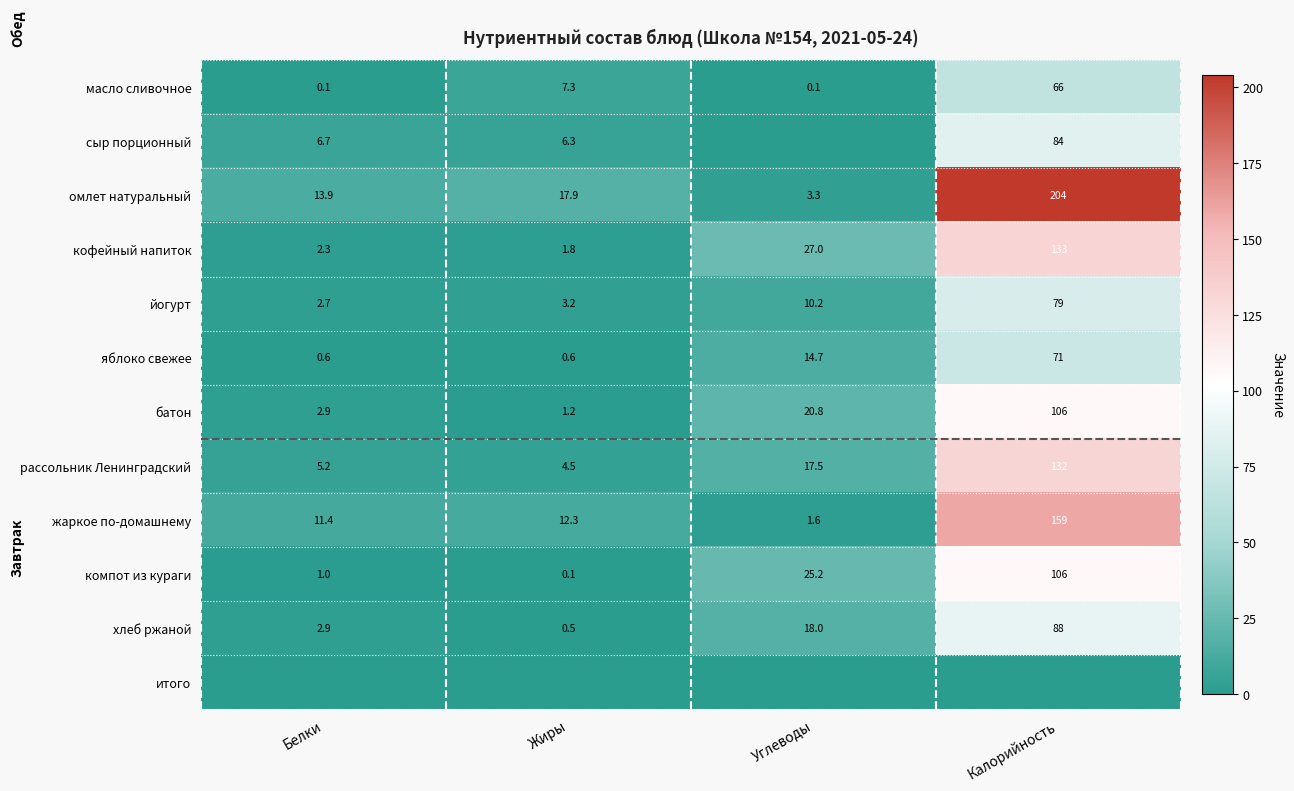

The яблоко свежее series shows 14.7 at Углеводы. True or false?

True